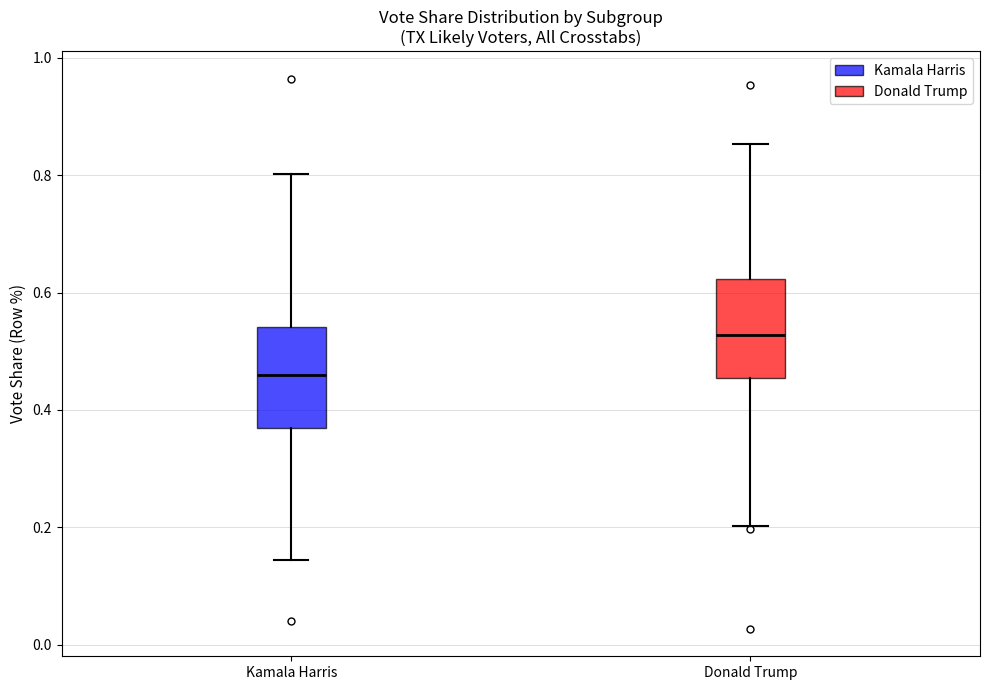

Where does the lower whisker of the box for Donald Trump end on the y-axis? The values are not printed on the chart, so give them approximately, as read against the axis.

0.20